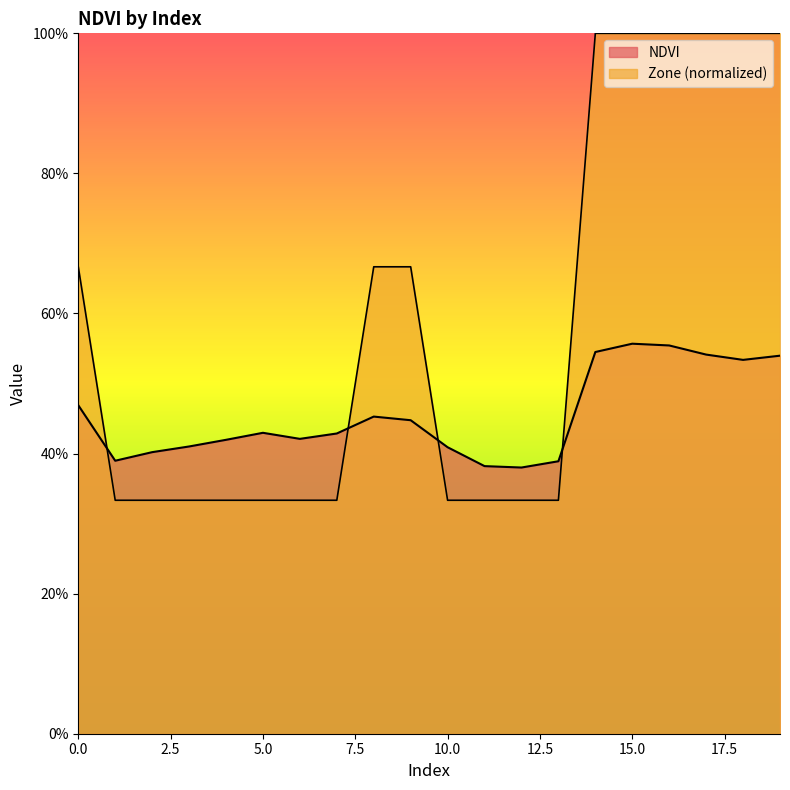

What are all the series names shown in the legend?

NDVI, Zone